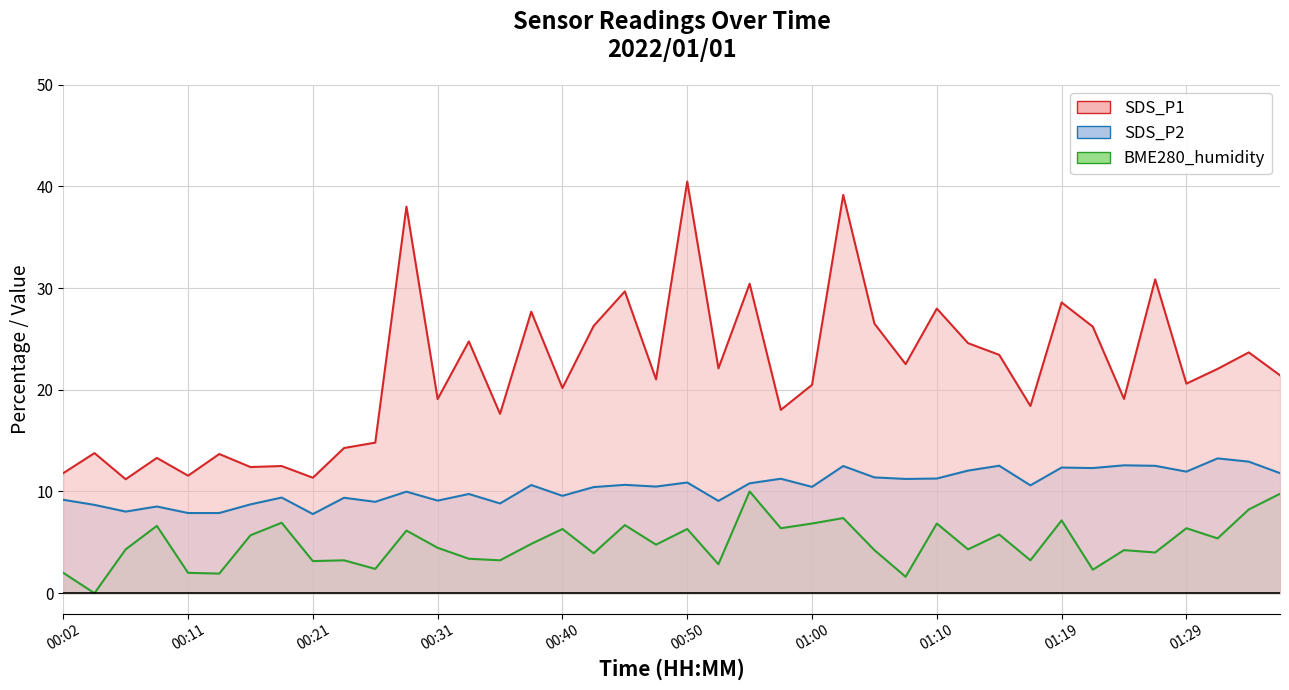

The value of SDS_P2 at 00:14 is 10.6. True or false?

False